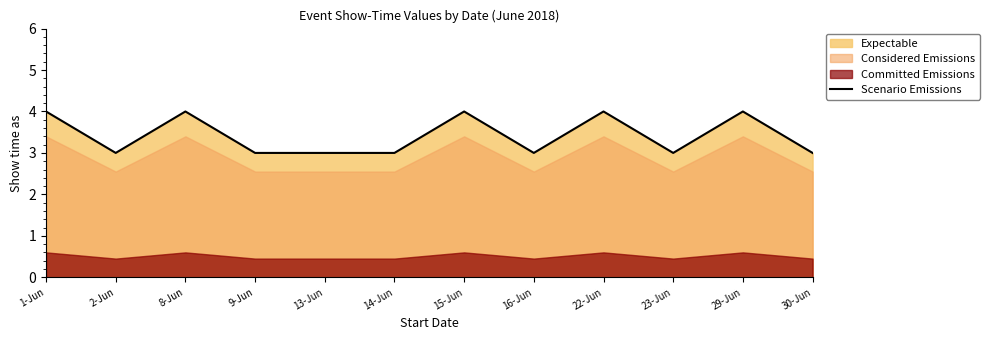

List the labels in order of value, smallest first.

2-Jun, 9-Jun, 13-Jun, 14-Jun, 16-Jun, 23-Jun, 30-Jun, 1-Jun, 8-Jun, 15-Jun, 22-Jun, 29-Jun